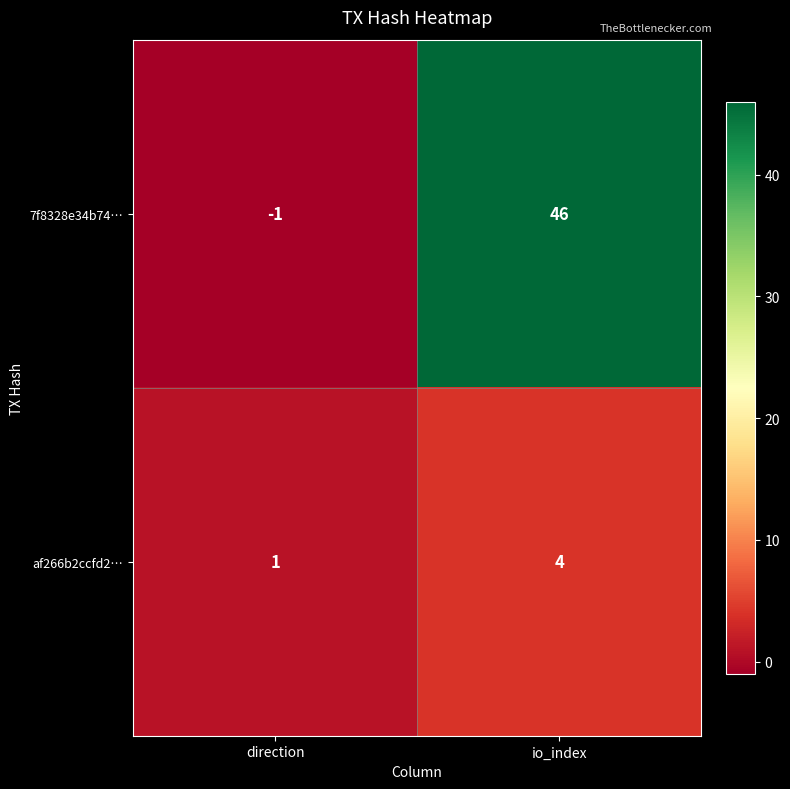

Where is af266b2ccfd2… nearest to the value 2?

direction